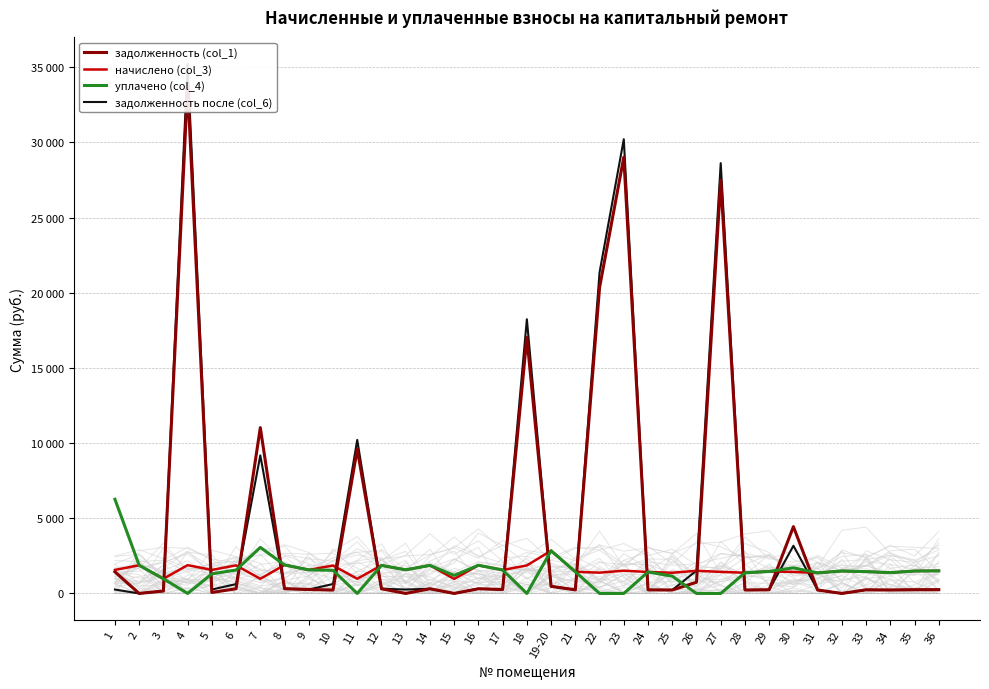

After their last crossing, which series has the higher values: задолженность (col_1) or задолженность после (col_6)?

задолженность после (col_6)